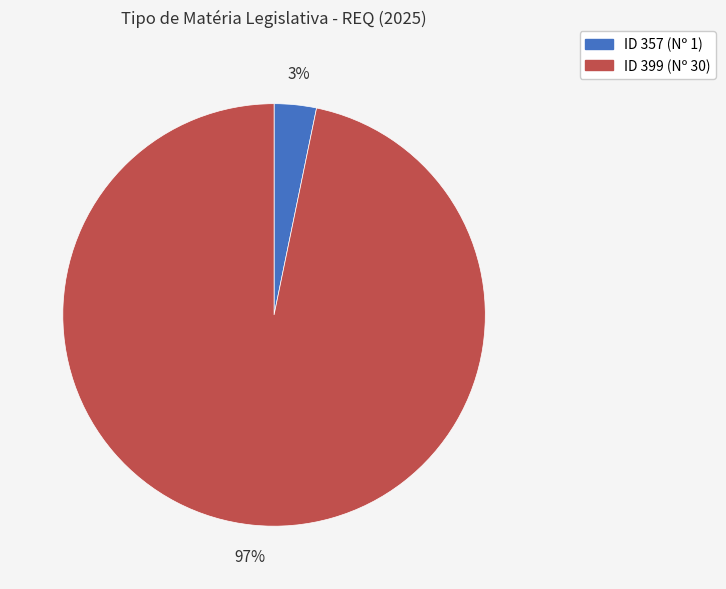

To the nearest percent, what is the difference between the largest and smallest slice percentages?

94%